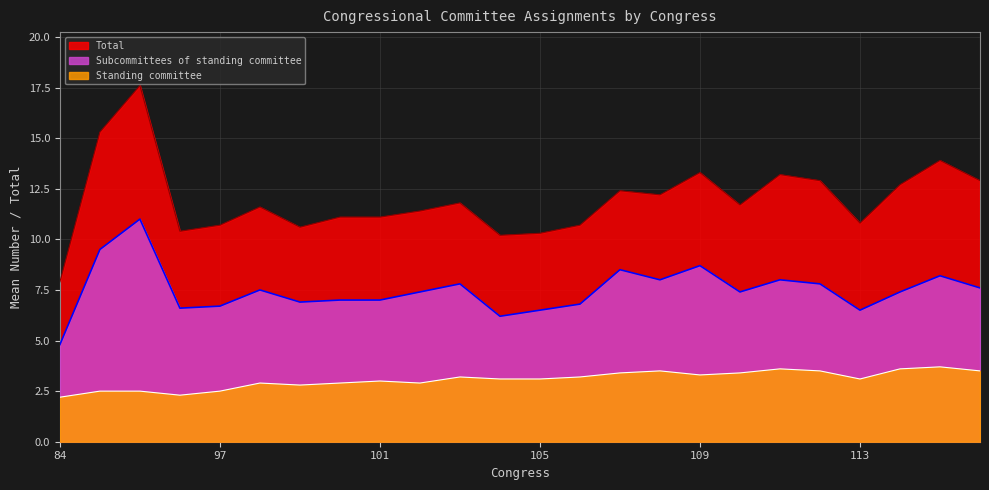

Which series has the largest range (max minus min)?

Total